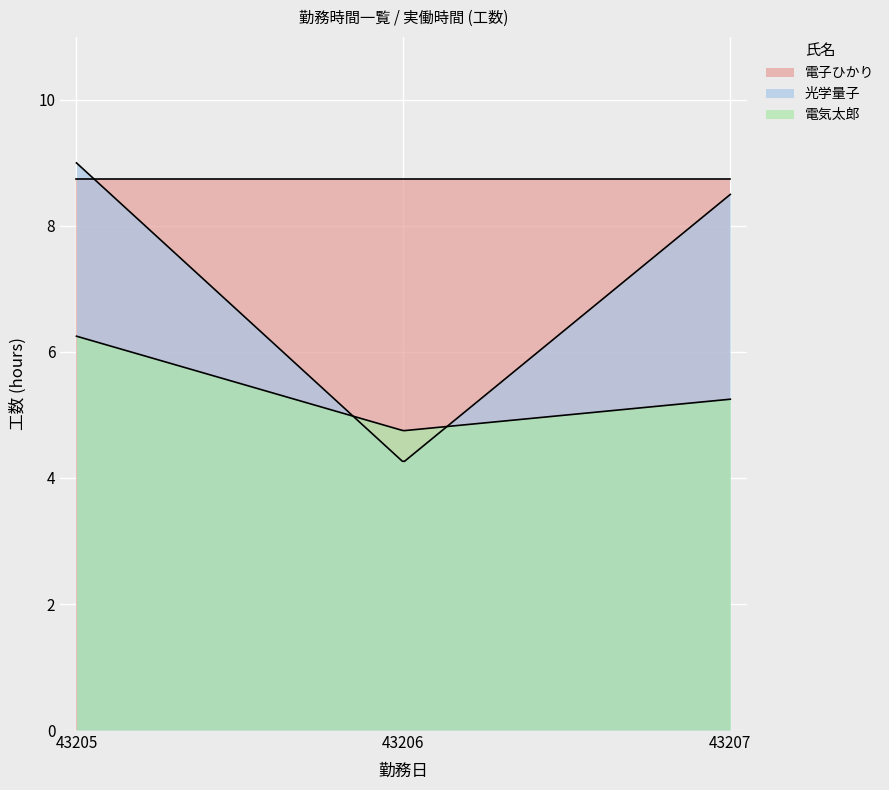

Reading left to right, transcribe all the data shown in this chart.

電子ひかり: 43205=8.8	43206=8.8	43207=8.8
光学量子: 43205=9.0	43206=4.2	43207=8.5
電気太郎: 43205=6.2	43206=4.8	43207=5.2